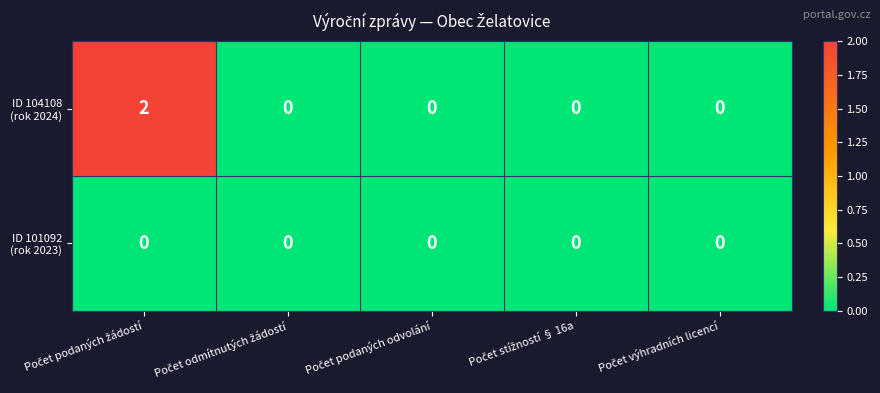

How many categories are shown in the chart?

5